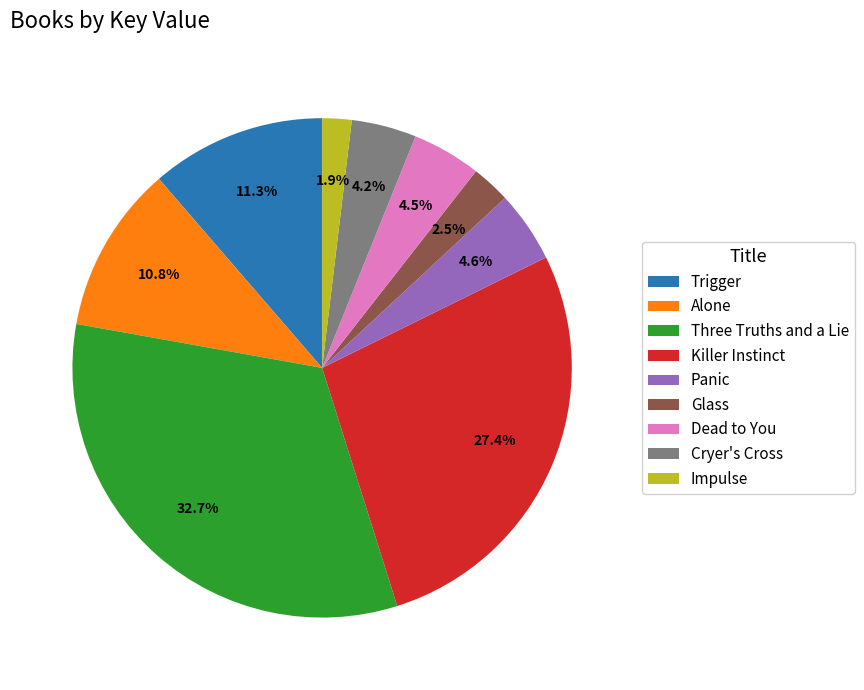

Which slice is the largest?

Three Truths and a Lie